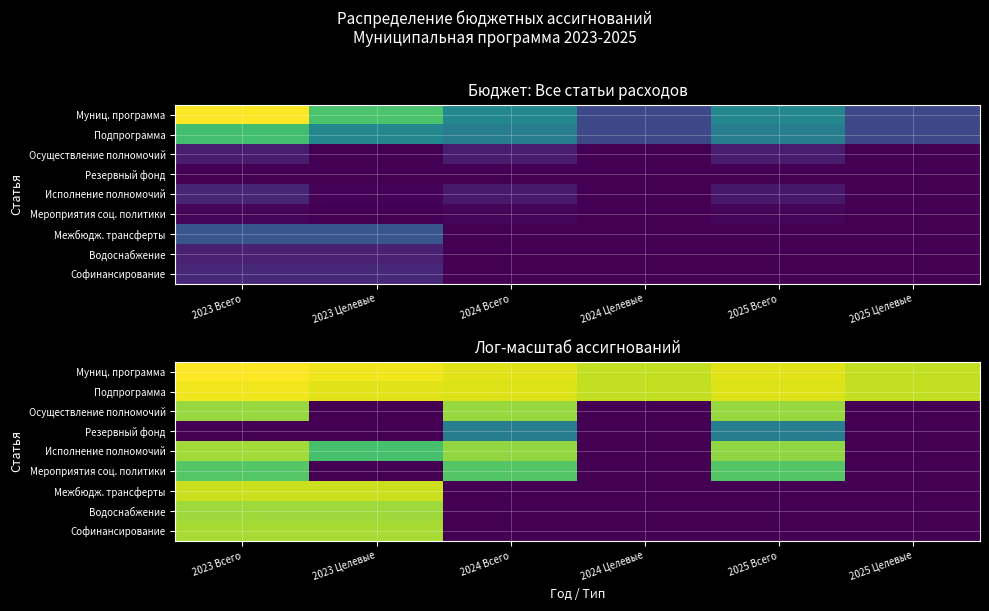

Between 2024 Всего and 2025 Всего, which is larger?

2024 Всего